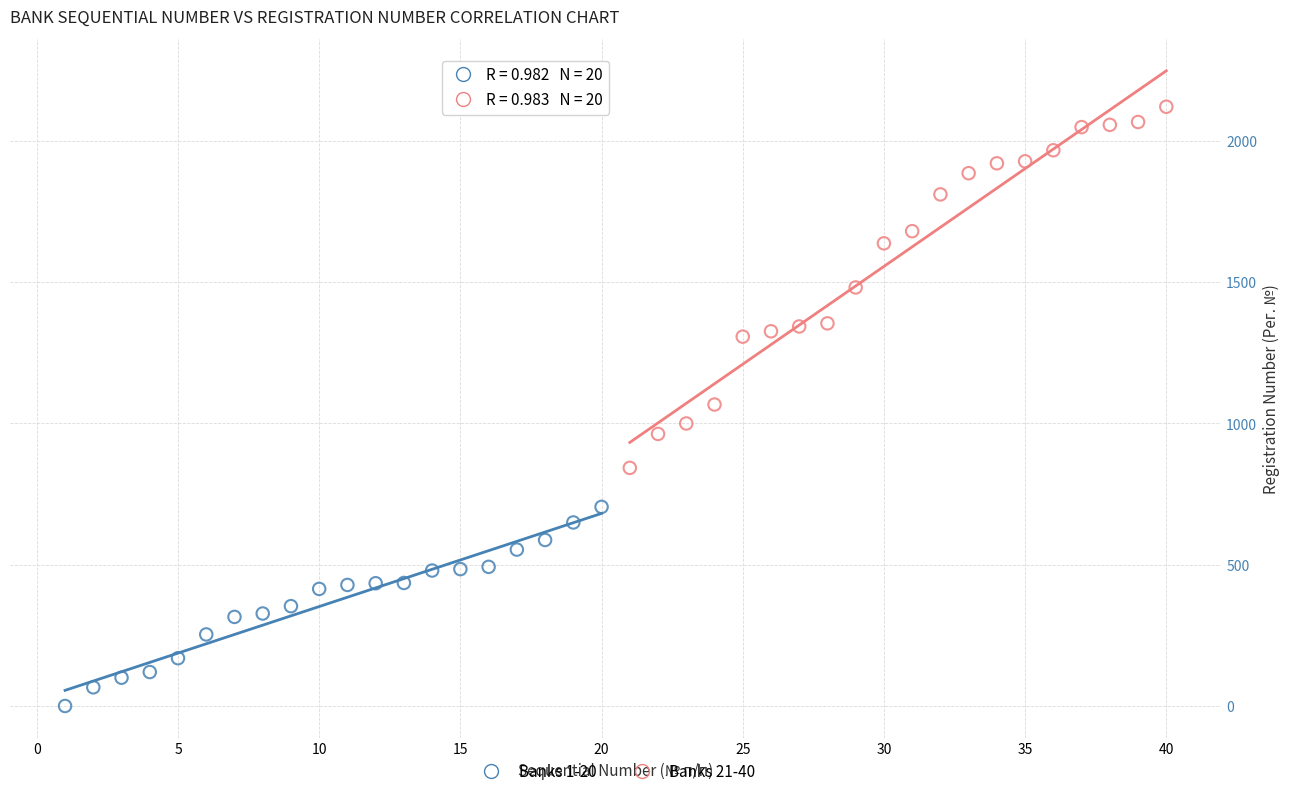

Which series has the widest spread of Y values?

Banks 21-40